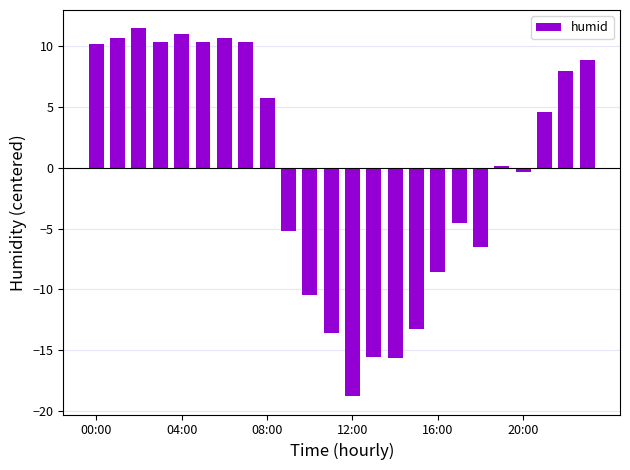

What is the smallest value displayed?

-18.8